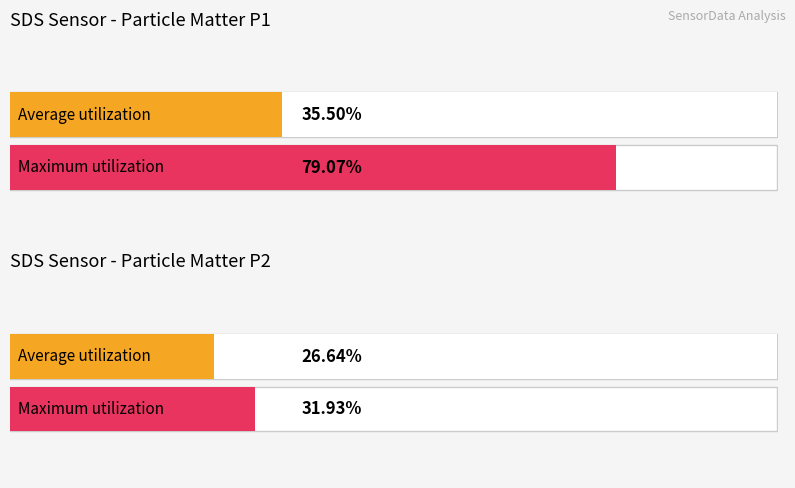

Which series has the largest range (max minus min)?

SDS_P1